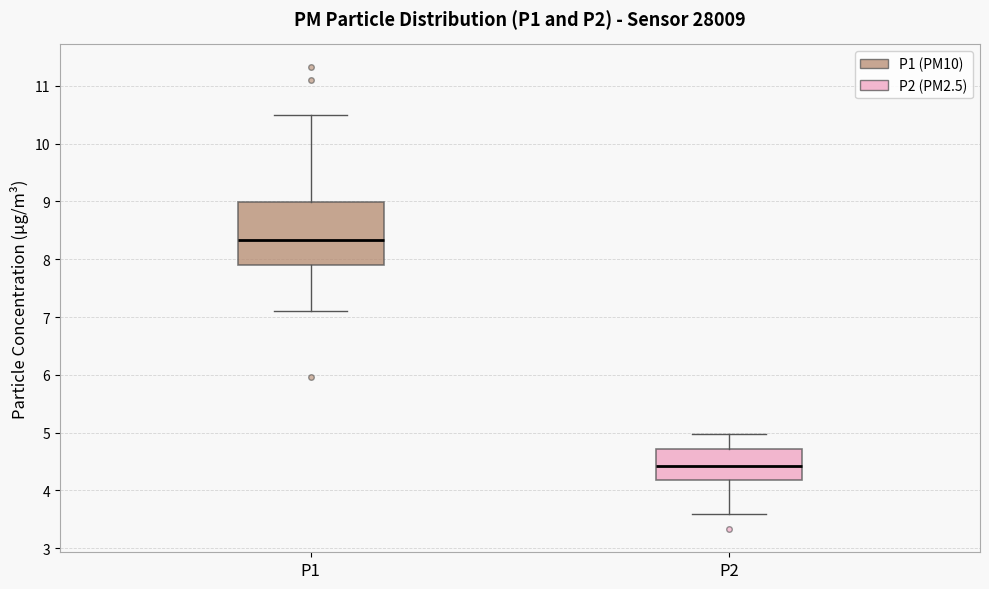

Reading left to right, read every box against the y-axis: the position of its median line, the range the box covers, and the ends of its whiskers. The values are not printed on the chart, so give them approximately, as read against the axis.

P1: median 8.3, box 7.9 to 9.0, whiskers 7.1 to 10.5
P2: median 4.4, box 4.2 to 4.7, whiskers 3.6 to 5.0